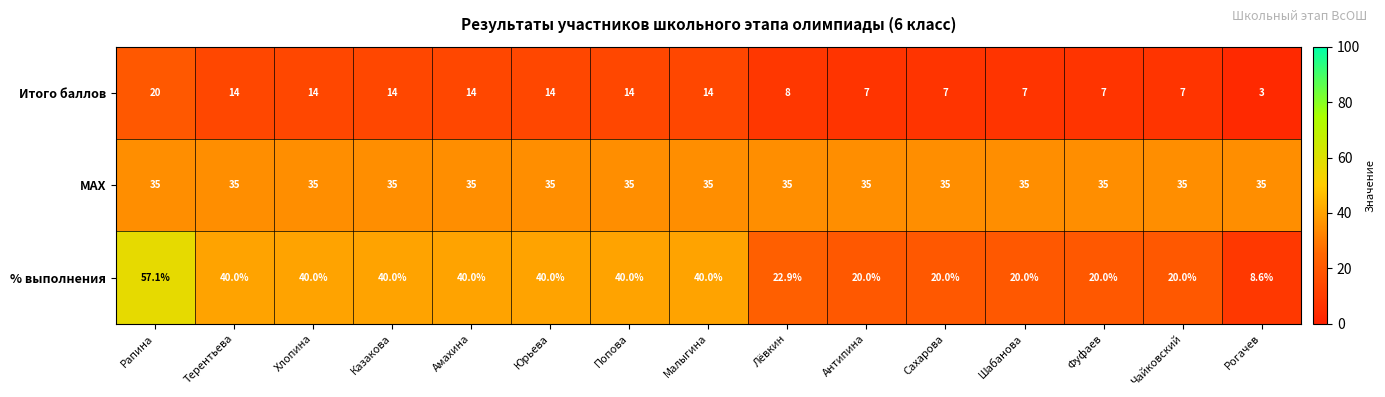

What is the total value across all series at Попова?

89.0